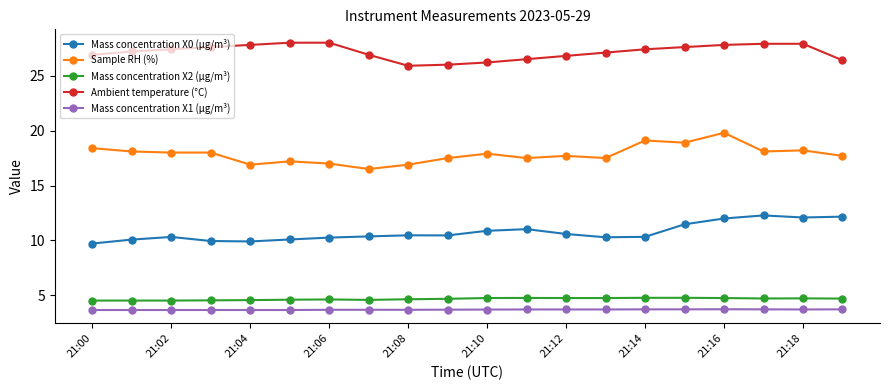

What is the highest value of the Mass concentration X2 (μg/m³) series?

4.8